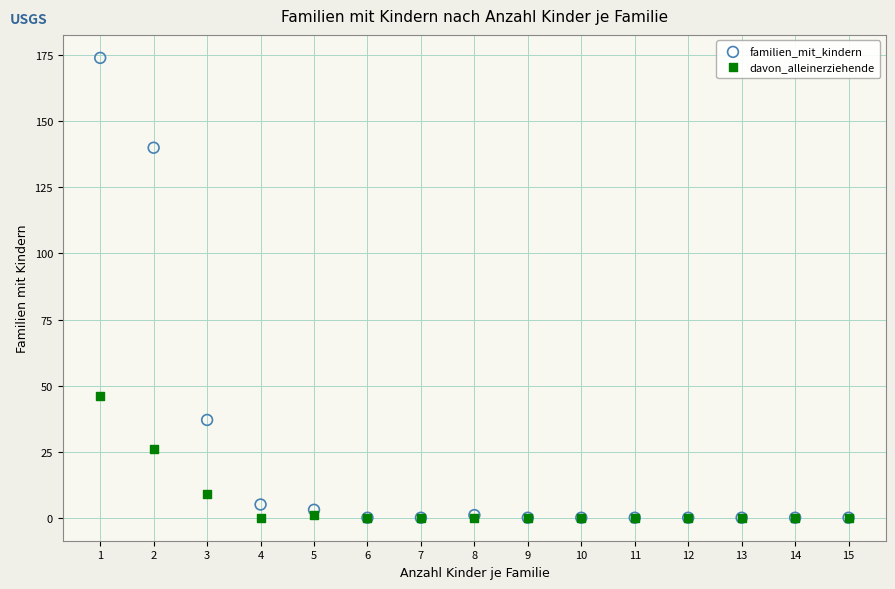

Which series has the widest spread of Y values?

familien_mit_kindern